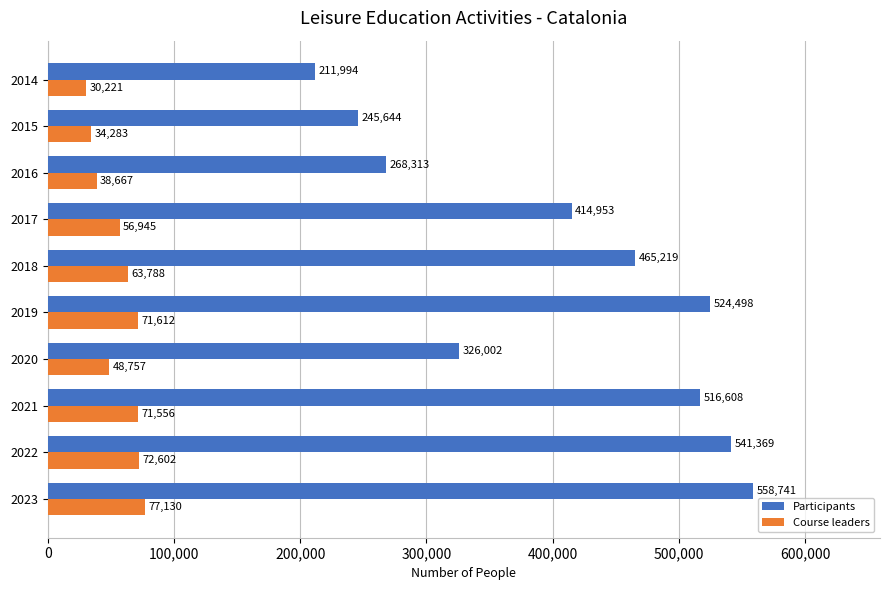

Which series changed the most between 2018 and 2017?

Participants